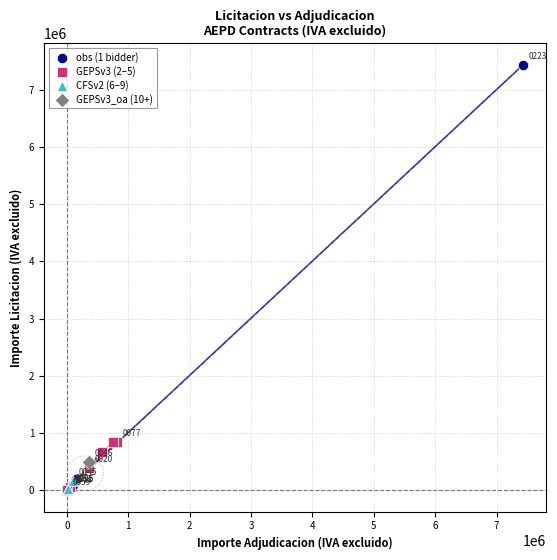

What are all the series names shown in the legend?

obs (1 bidder), GEPSv3 (2–5), CFSv2 (6–9), GEPSv3_oa (10+)